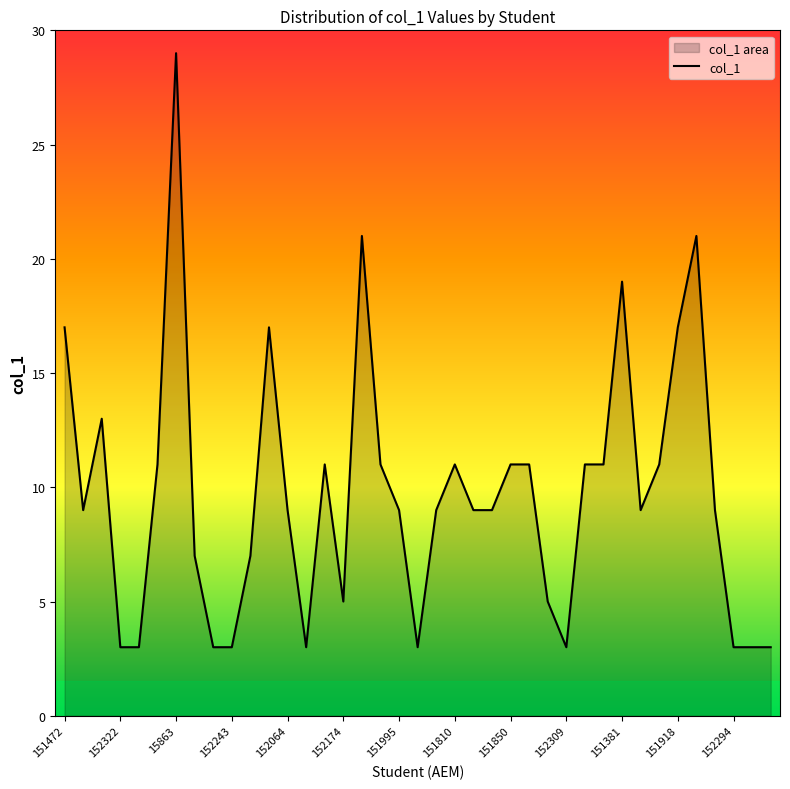

What is the difference between the second highest and second lowest values?

18